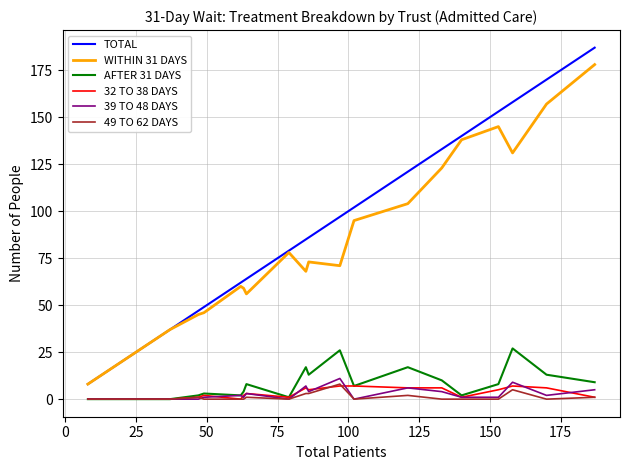

True or false: WITHIN 31 DAYS and 39 TO 48 DAYS intersect in this chart.

False